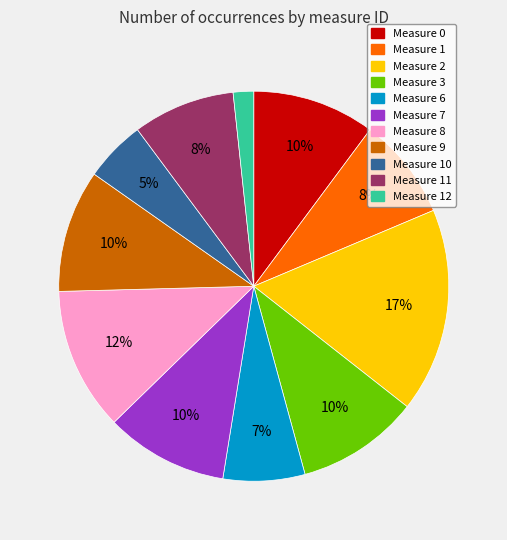

How many slices are in this pie chart?

11